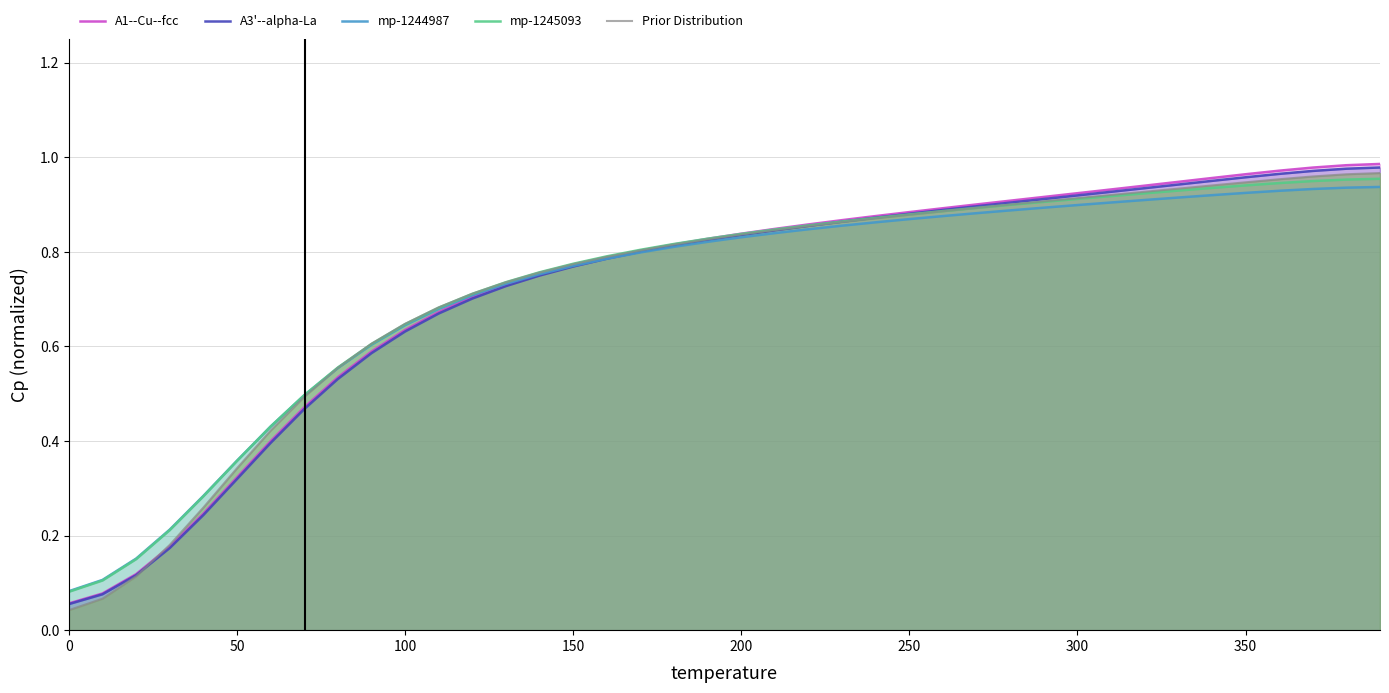

Rank the series by their average value, from highest to lowest.

mp-1245093, A1--Cu--fcc, Prior Distribution, A3'--alpha-La, mp-1244987